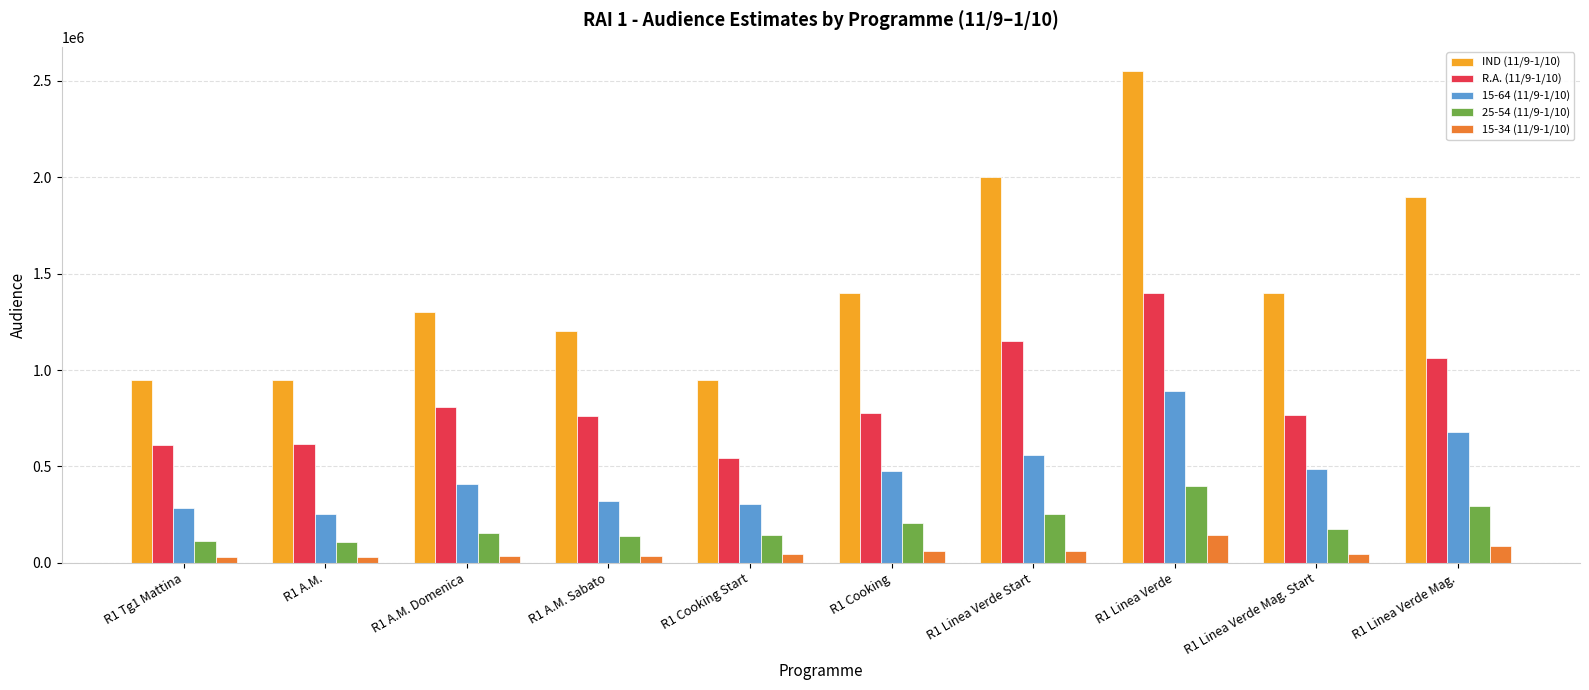

At which category is the sum across all series the highest?

R1 Linea Verde